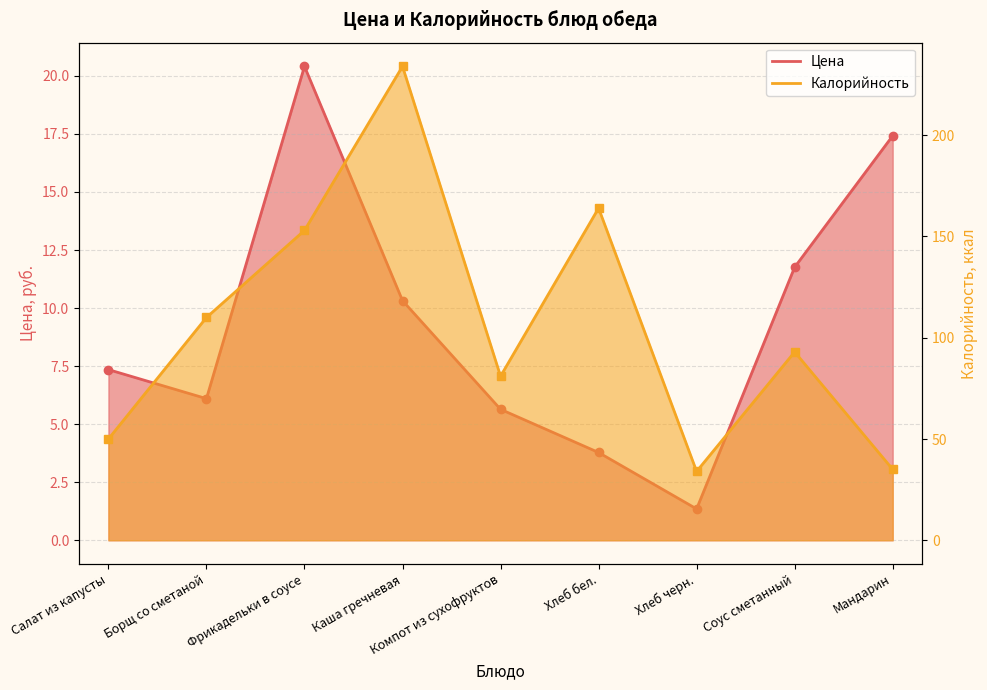

True or false: Калорийность has more than 1 interior local peaks.

True